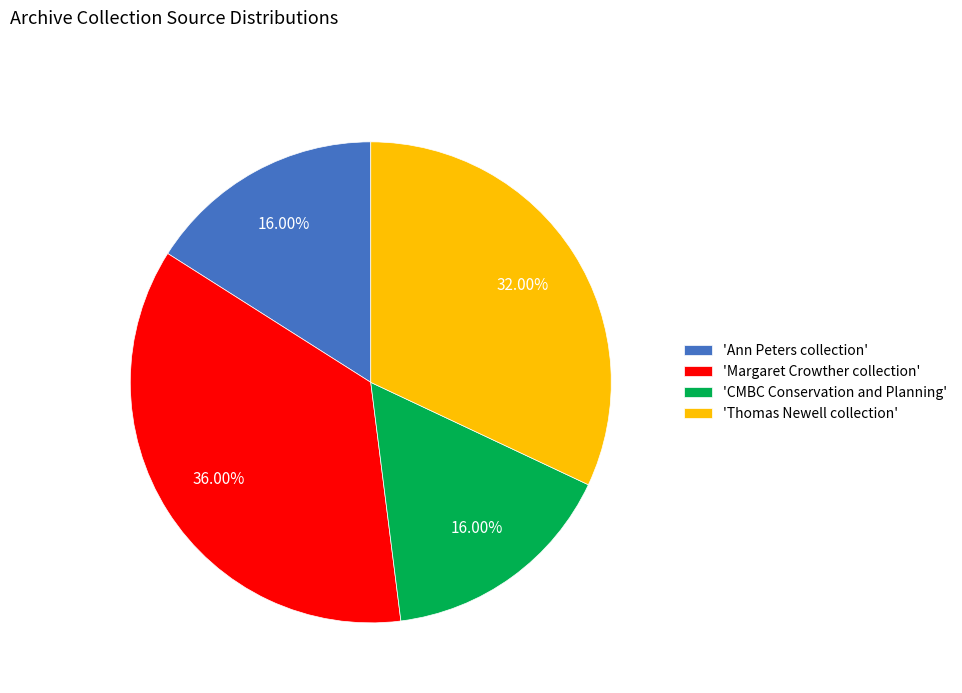

Approximately how many times larger is the value at 'Ann Peters collection' compared to 'Thomas Newell collection'?

0.5